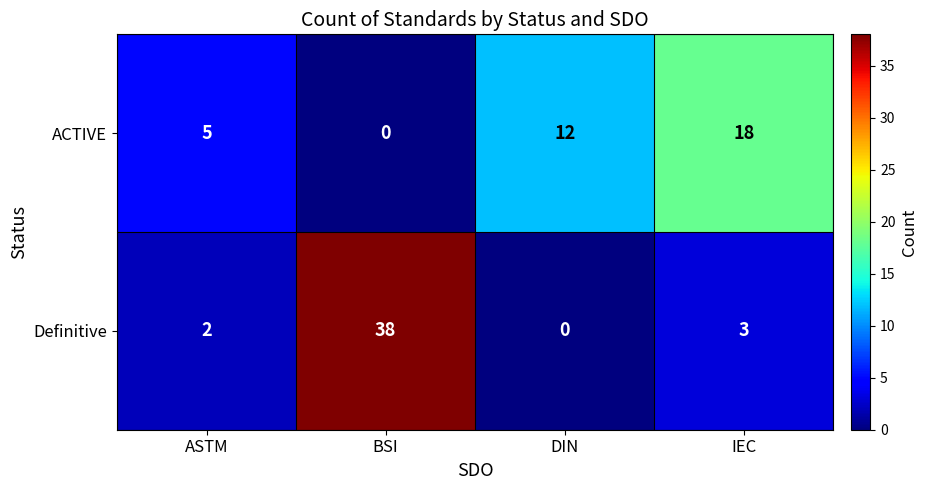

What is the spread (max minus min) of values at BSI?

38